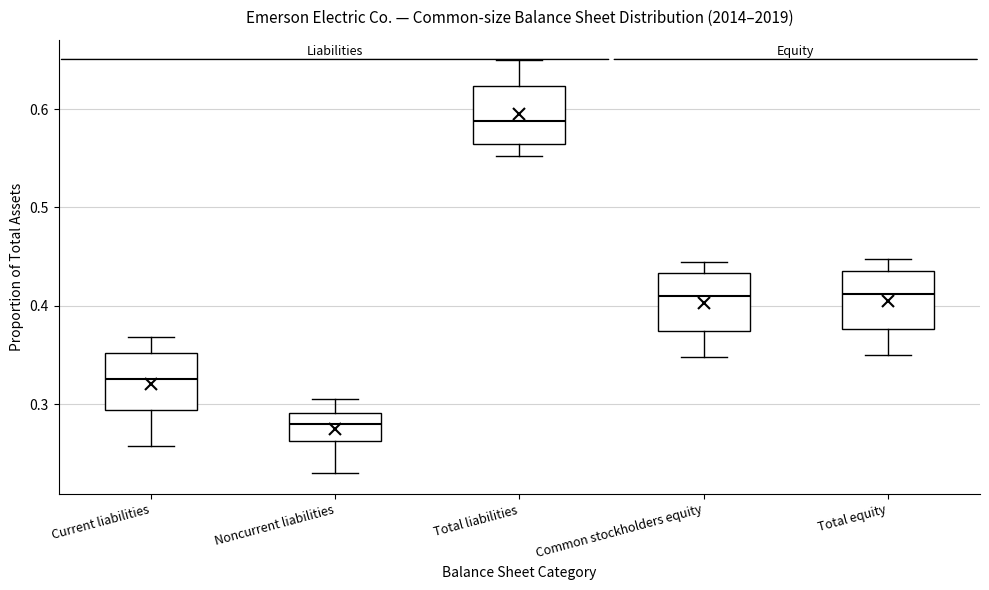

Reading left to right, read every box against the y-axis: the position of its median line, the range the box covers, and the ends of its whiskers. The values are not printed on the chart, so give them approximately, as read against the axis.

Current liabilities: median 0.33, box 0.29 to 0.35, whiskers 0.26 to 0.37
Noncurrent liabilities: median 0.28, box 0.26 to 0.29, whiskers 0.23 to 0.30
Total liabilities: median 0.59, box 0.56 to 0.62, whiskers 0.55 to 0.65
Common stockholders equity: median 0.41, box 0.37 to 0.43, whiskers 0.35 to 0.45
Total equity: median 0.41, box 0.38 to 0.44, whiskers 0.35 to 0.45